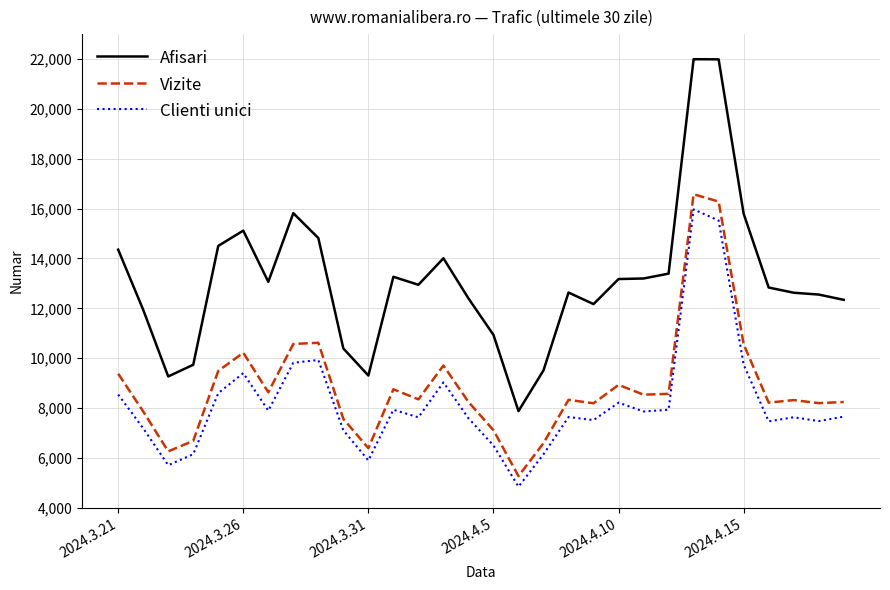

What is the average value of the Clienti unici series?

8216